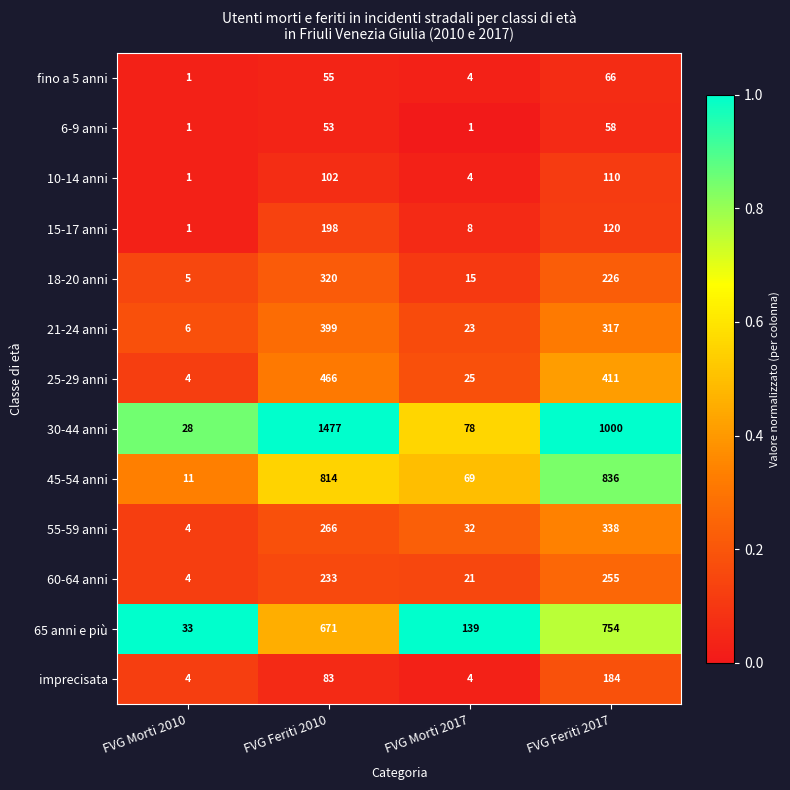

What is the difference between the maximum and second lowest values in the imprecisata series?

180